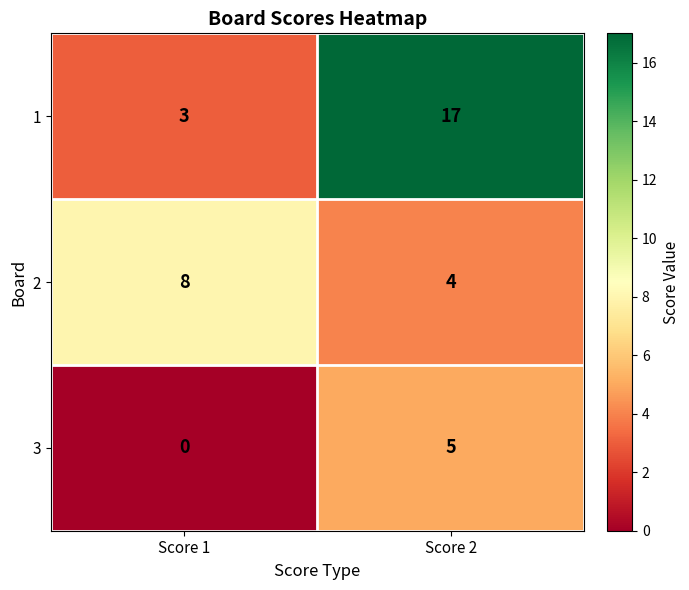

Is it true that 1 equals 3 at Score 1?

True